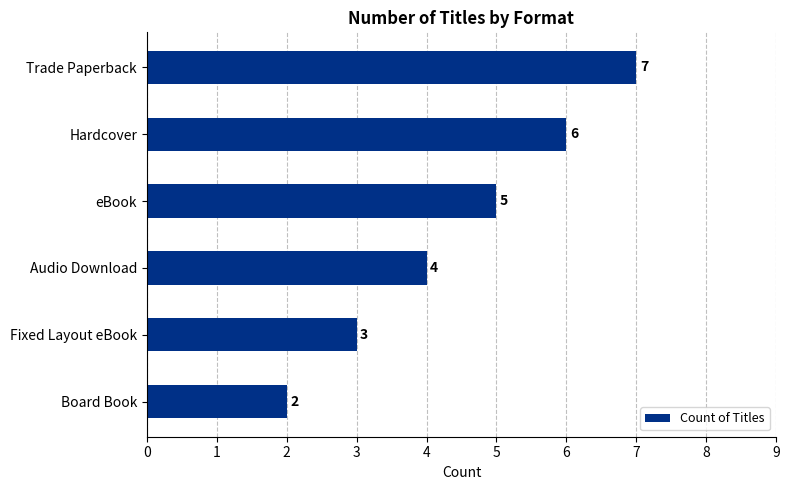

Count the values in the range 3 to 6.

4